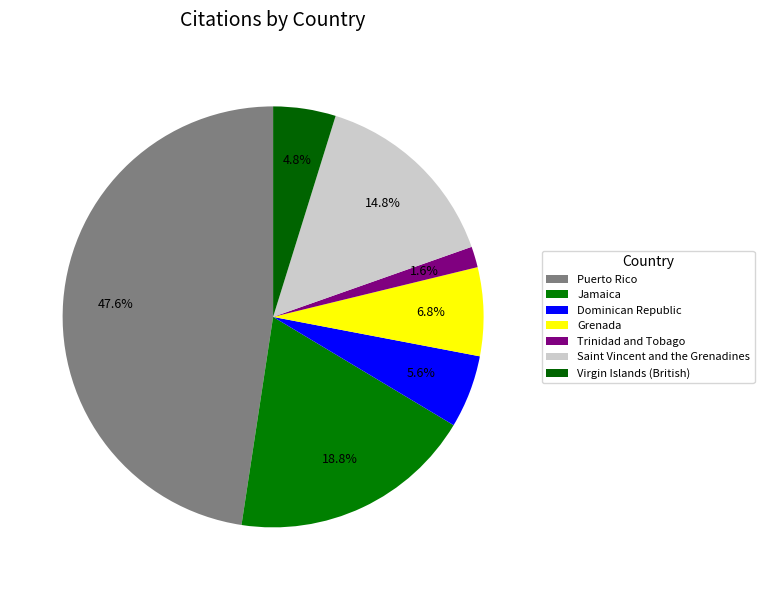

Is there any slice that represents more than half of the pie?

No